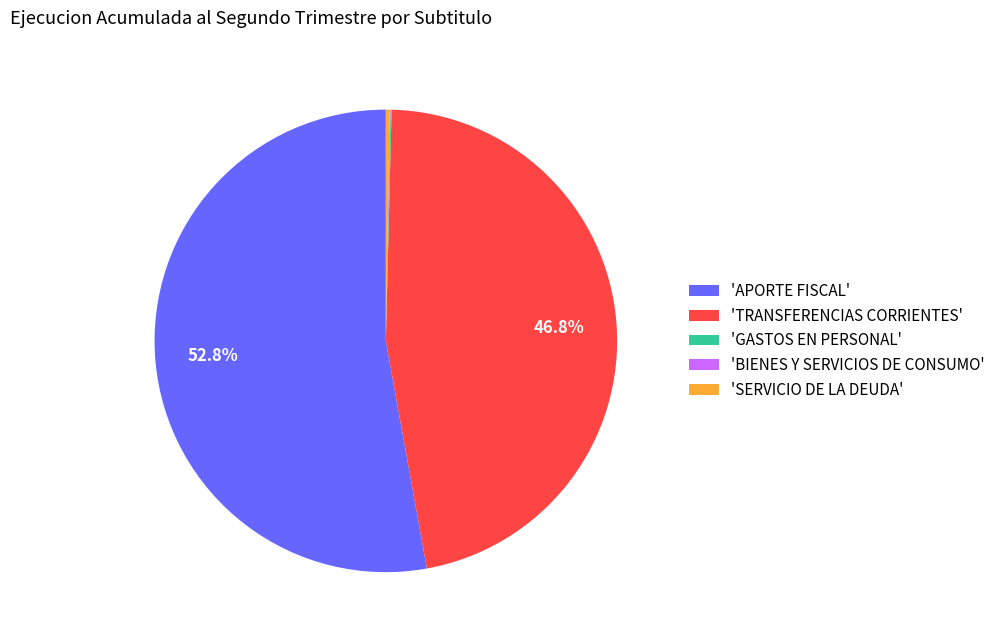

What is the ratio of the value at 'APORTE FISCAL' to the value at 'TRANSFERENCIAS CORRIENTES'?

1.1